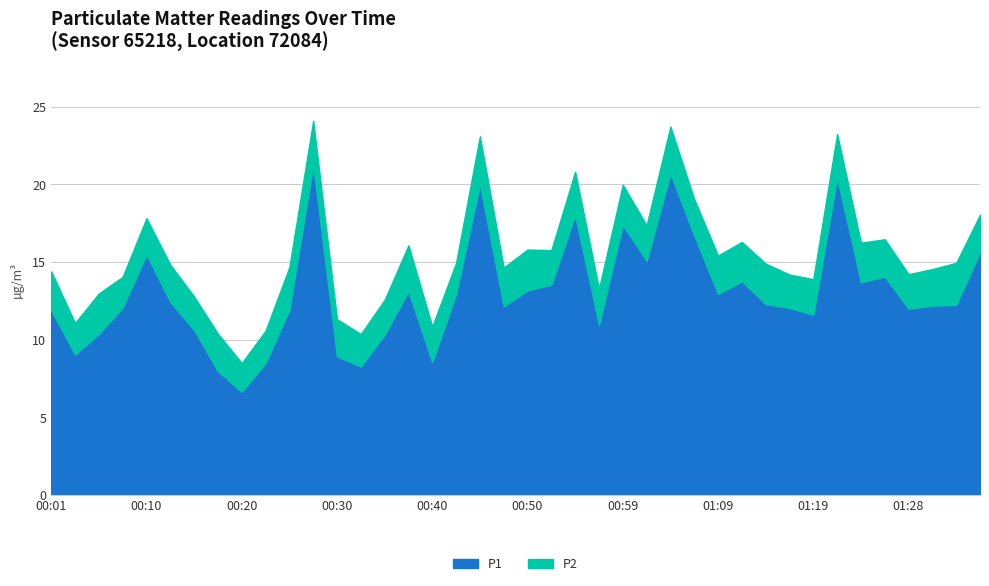

Which label corresponds to the largest value in the chart?

00:28